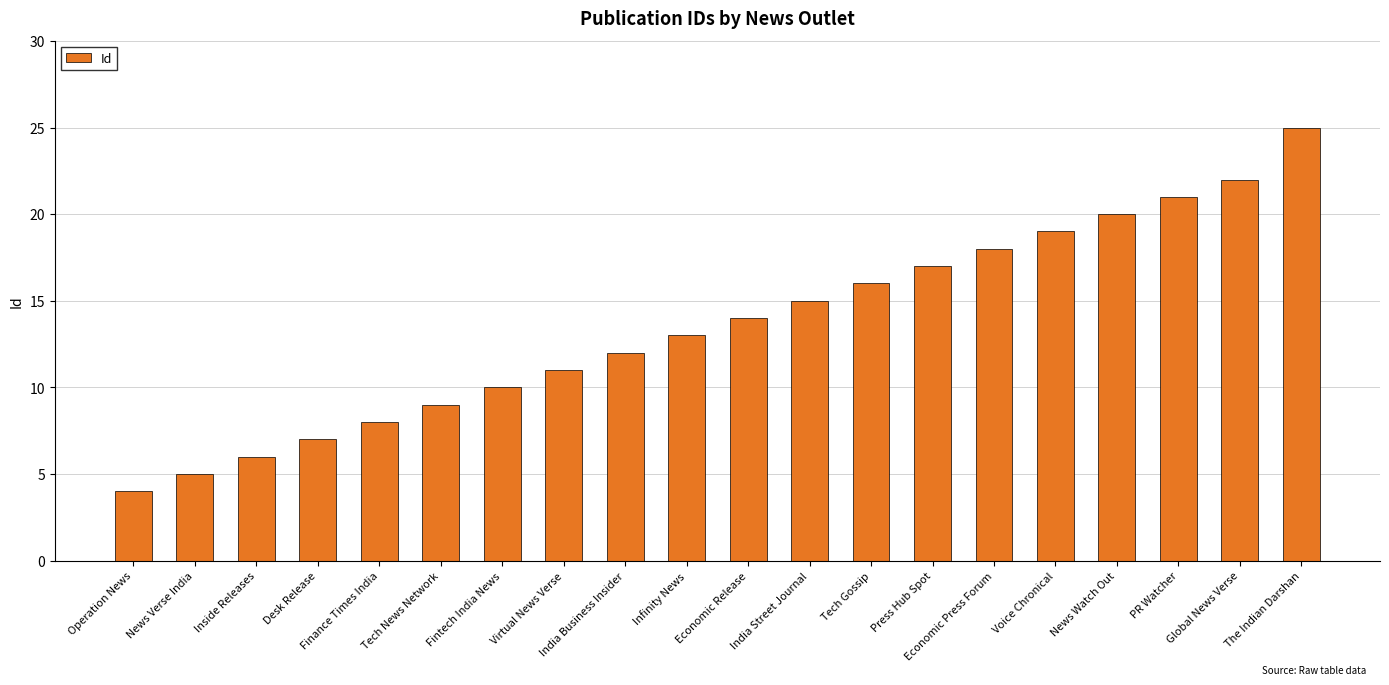

The value at India Business Insider is 18. True or false?

False